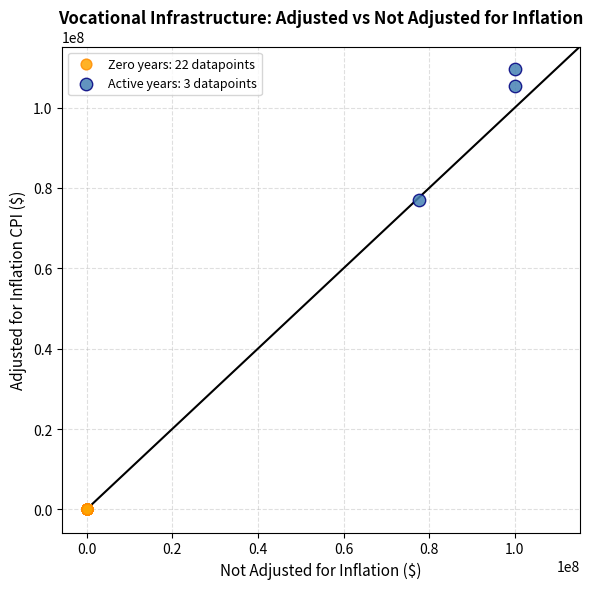

Which series reaches the maximum Y coordinate?

Active years: 3 datapoints